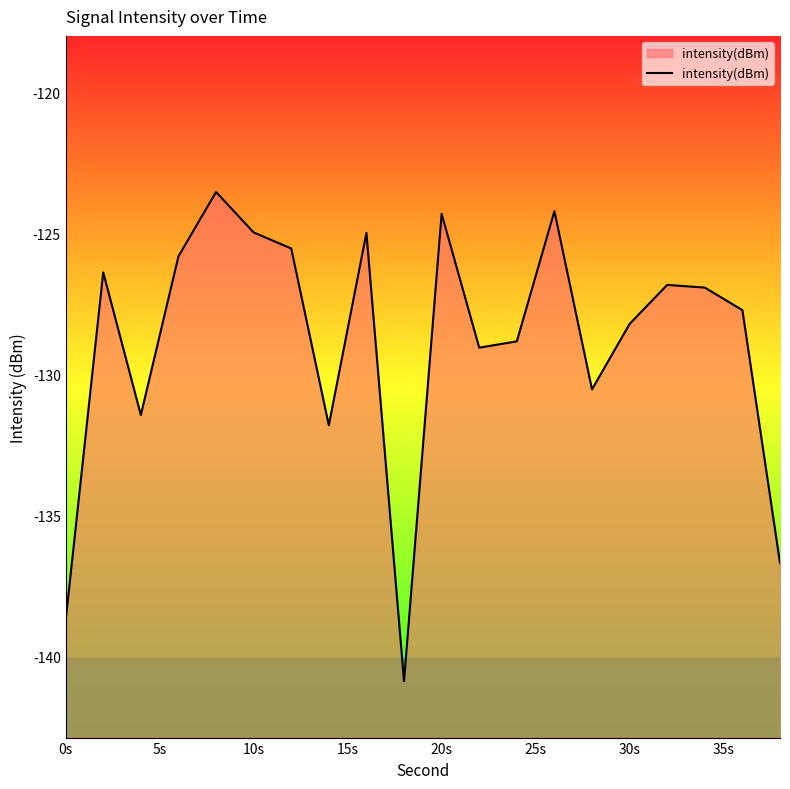

What is the maximum value shown in the chart?

-123.5